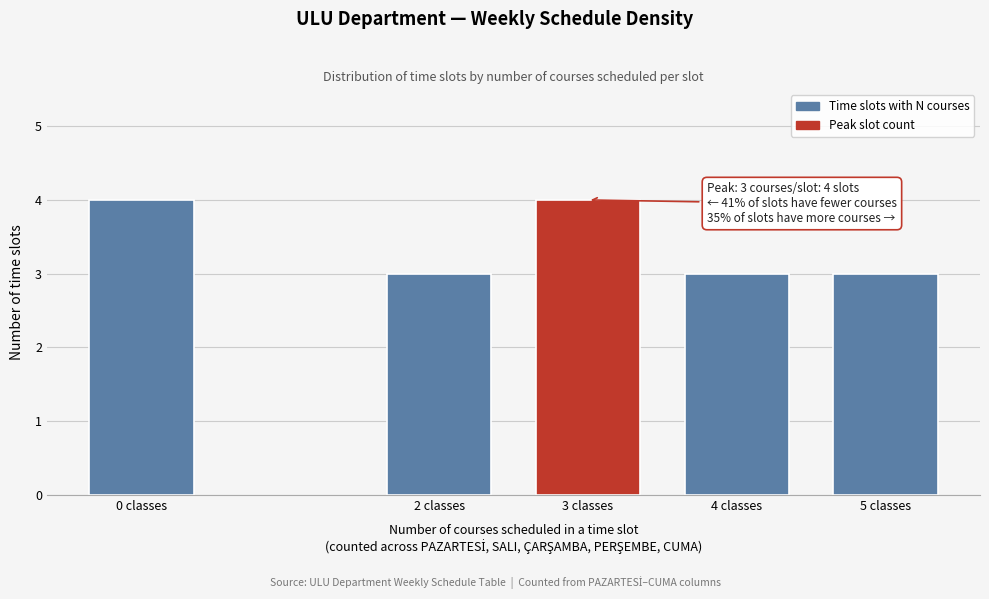

Reading left to right, what are all the values shown in this chart?

0 classes=4	2 classes=3	3 classes=4	4 classes=3	5 classes=3